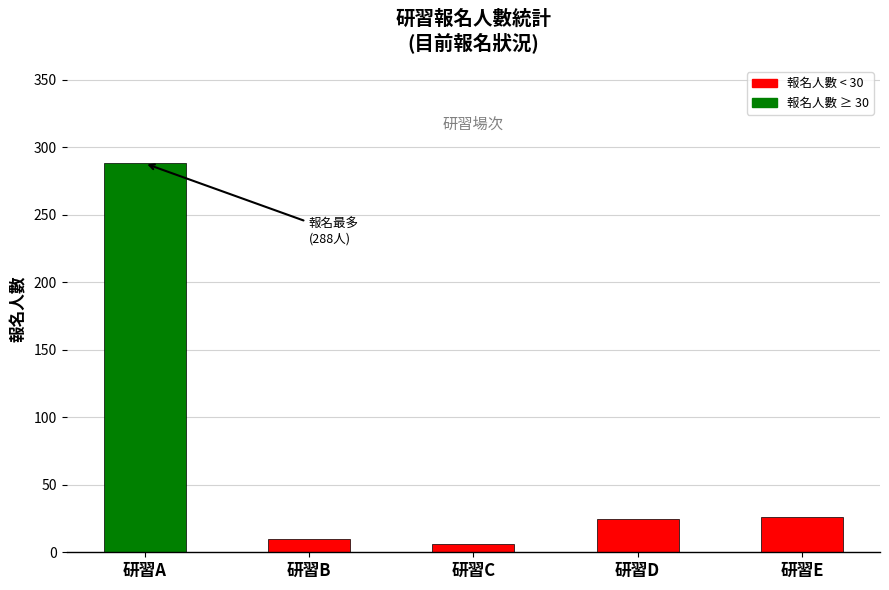

Between 研習C and 研習E, which is larger?

研習E